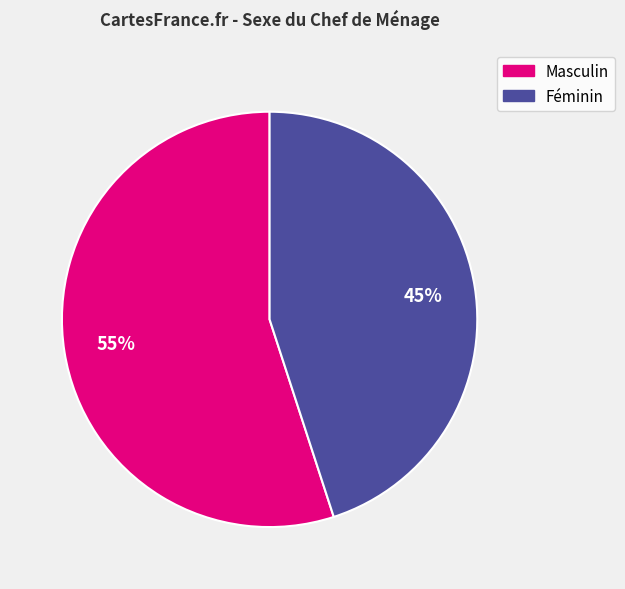

Between Masculin and Féminin, which is larger?

Masculin